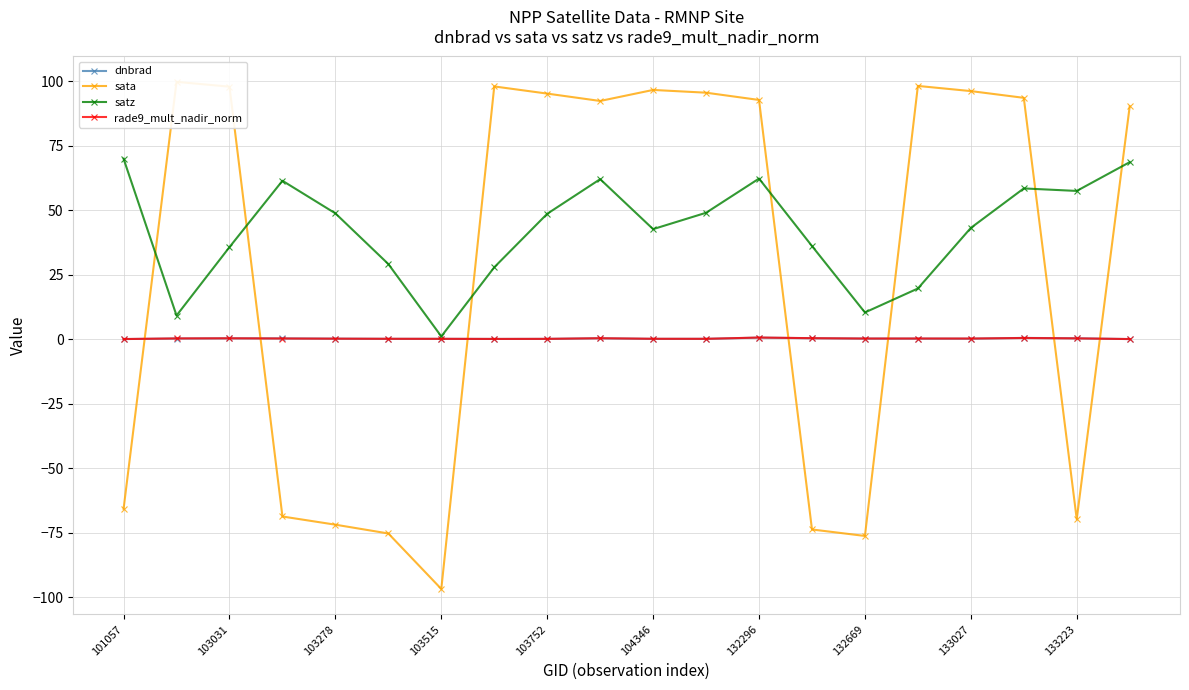

What value does the satz series have at 11?

48.9